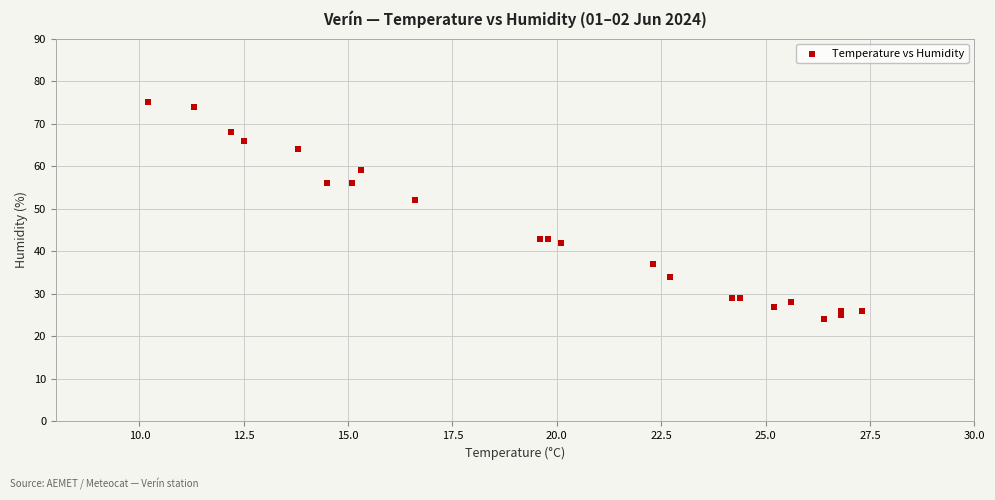

What Y value in the scatter plot is closest to 49?

52